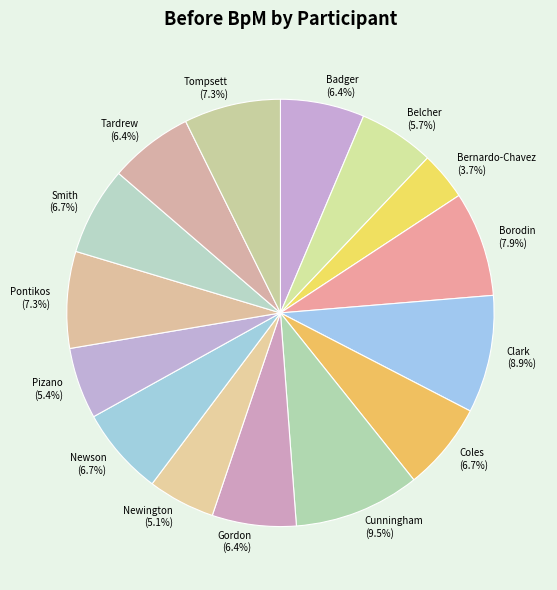

Is there a majority slice in this chart?

No